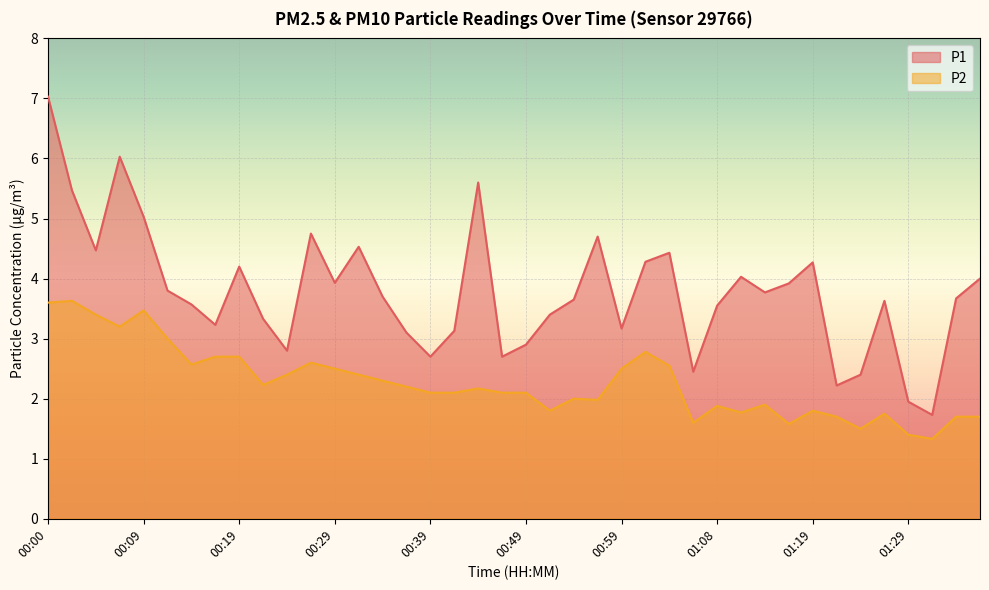

At which label does P1 reach its peak?

00:00